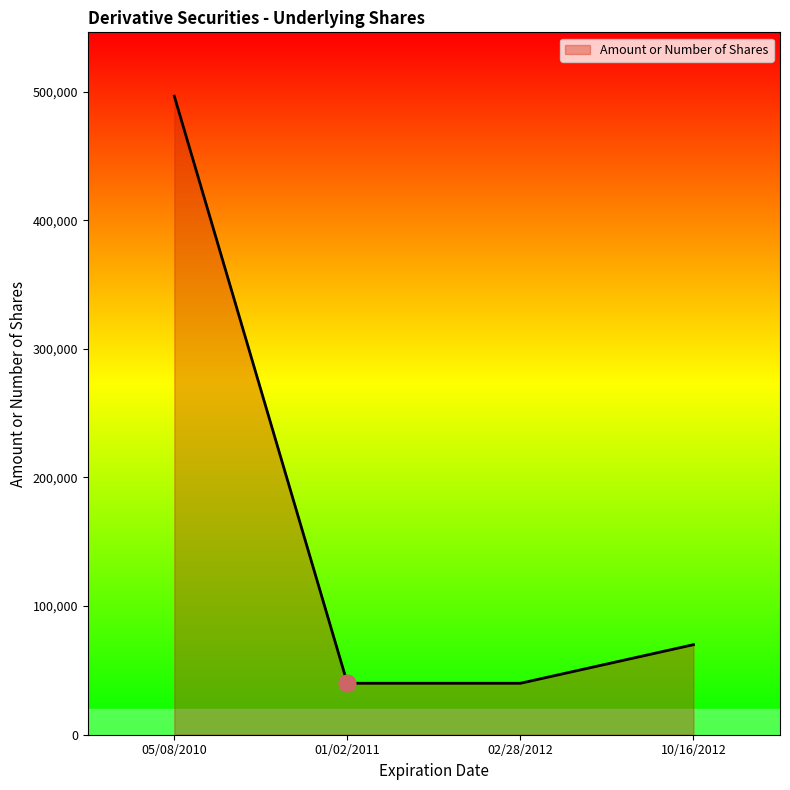

How many categories are shown in the chart?

4